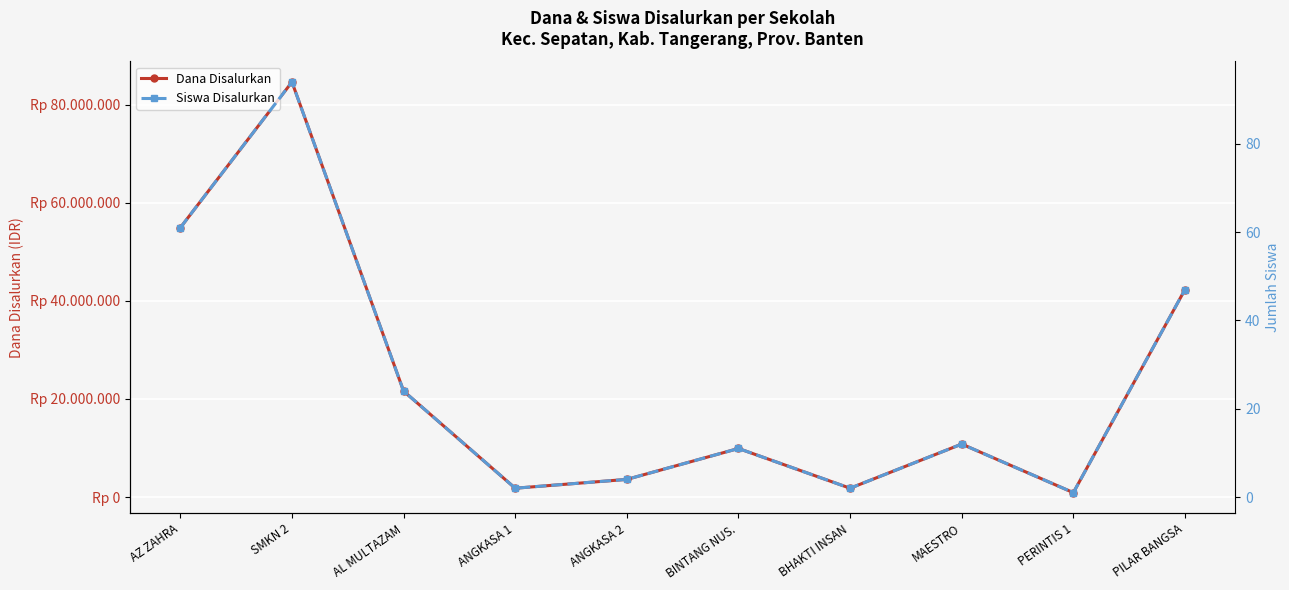

True or false: Siswa Disalurkan has a value of 1 at PERINTIS 1.

False